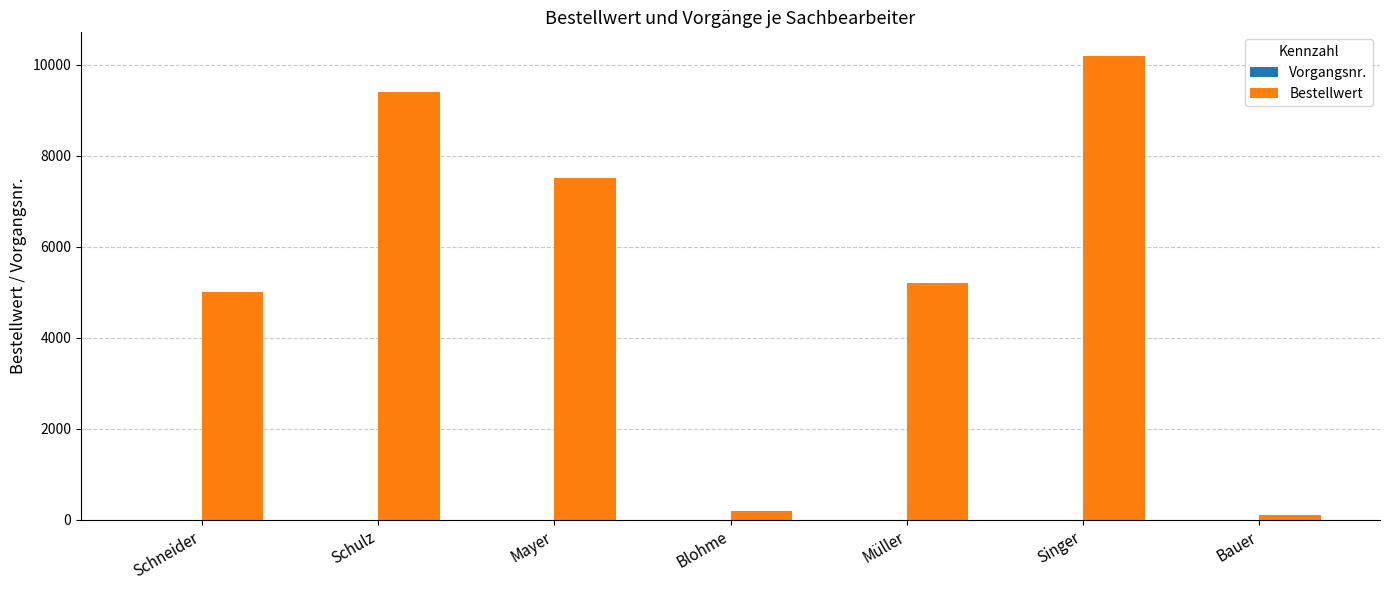

What is the sum of the Bestellwert values at Schulz and Mayer?

16900